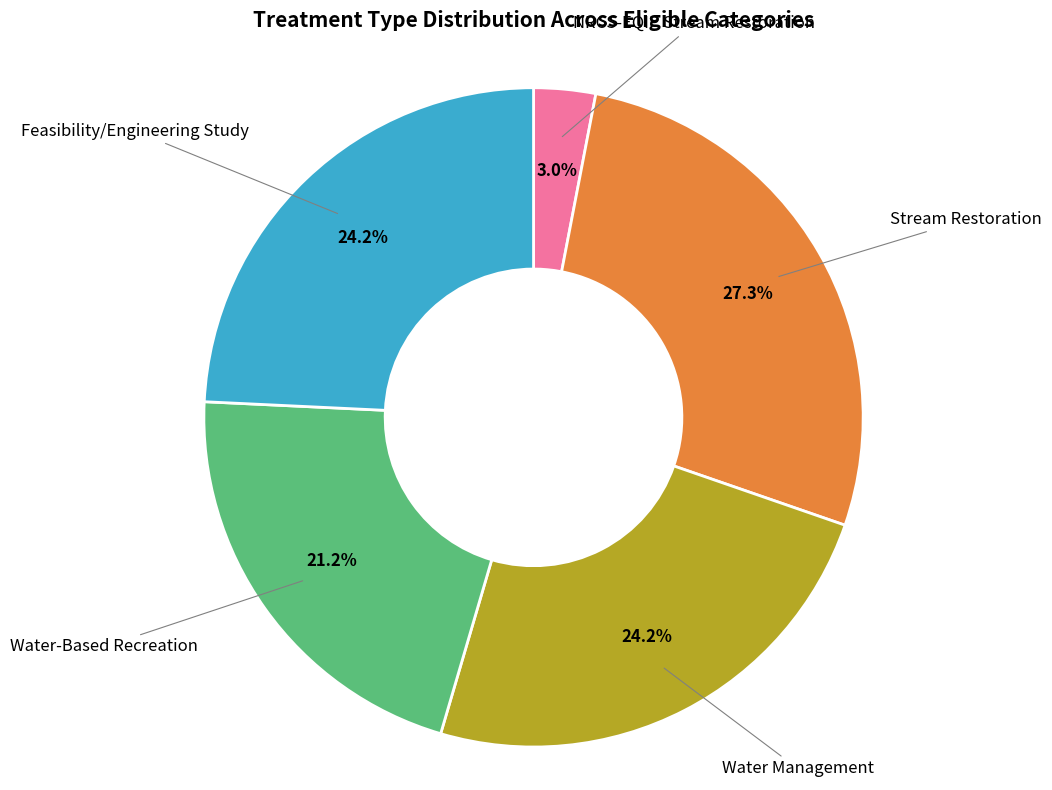

Does any single category account for the majority?

No